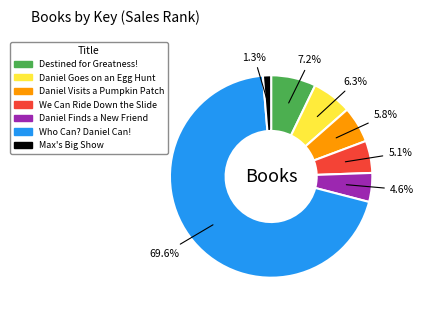

True or false: Who Can? Daniel Can! accounts for 56% of the total.

False